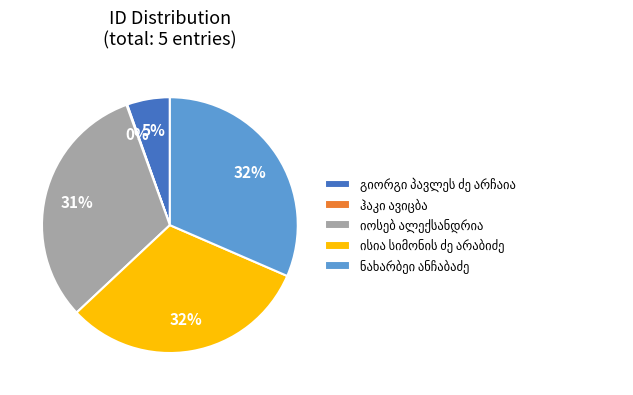

To the nearest percent, what is the average slice percentage?

20%